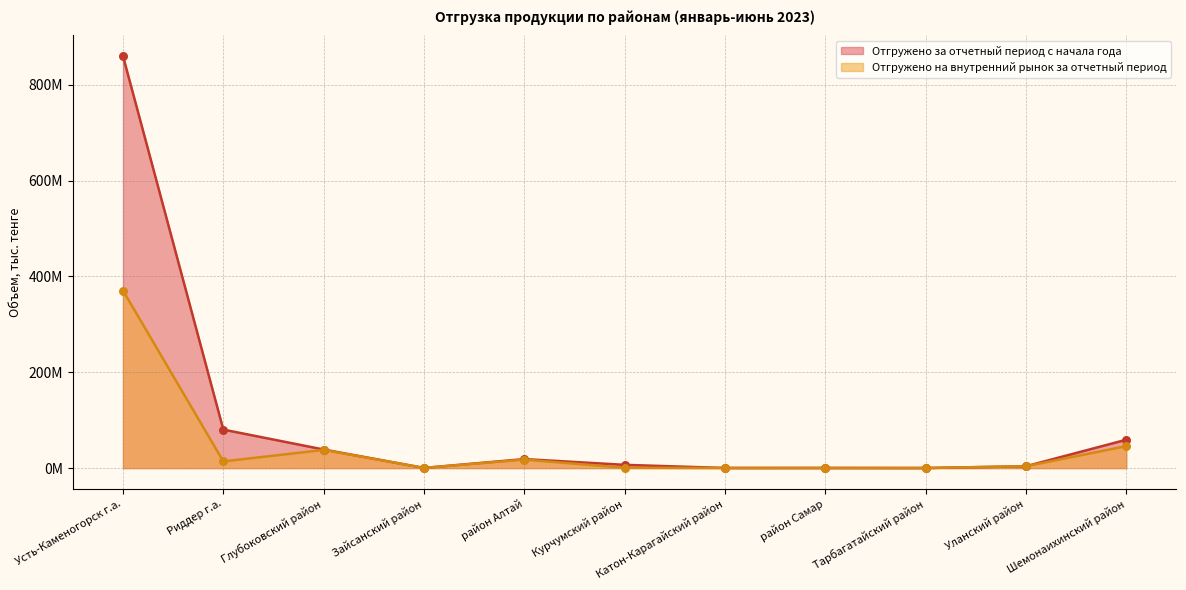

At how many categories does at least one series exceed 644681909?

1